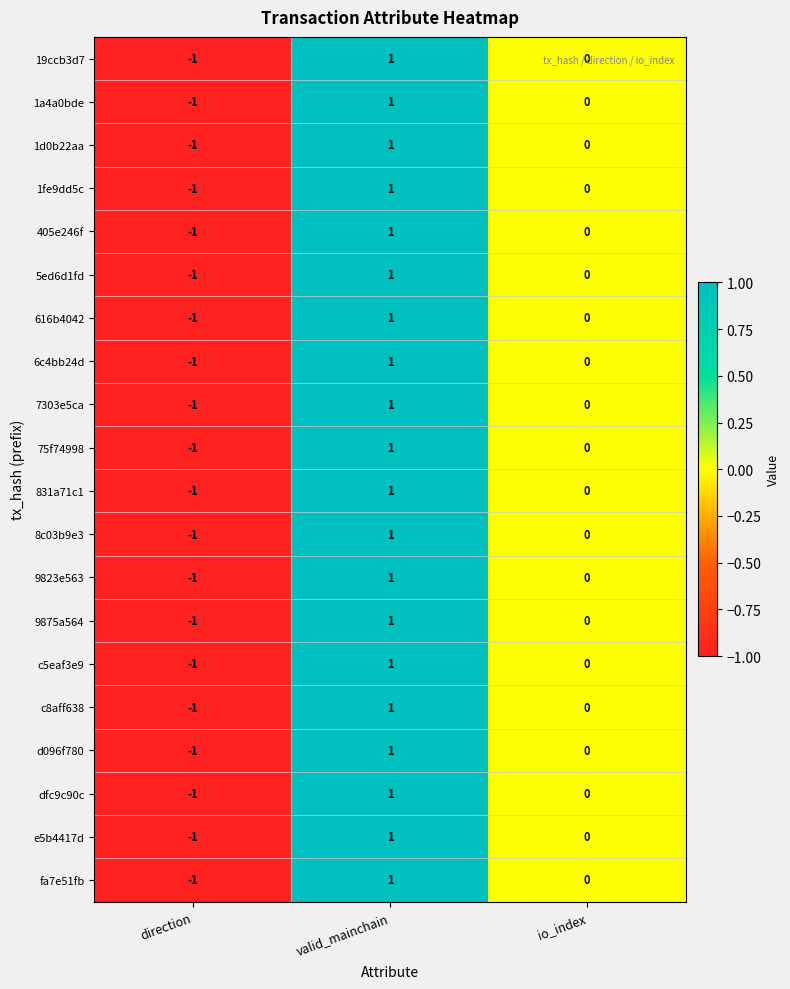

At which label does 9823e563 first exceed 0?

valid_mainchain